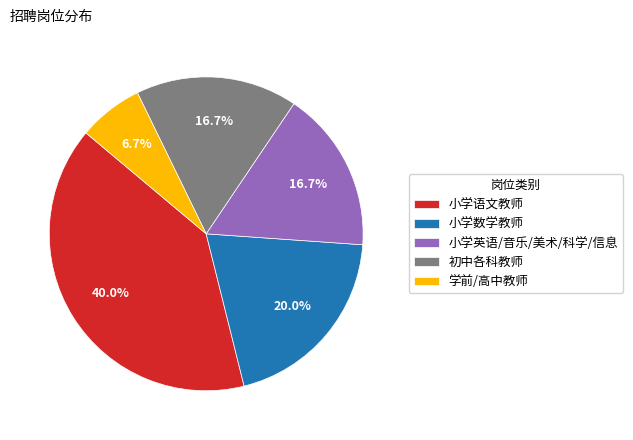

Is 小学语文教师 the majority of the pie?

No